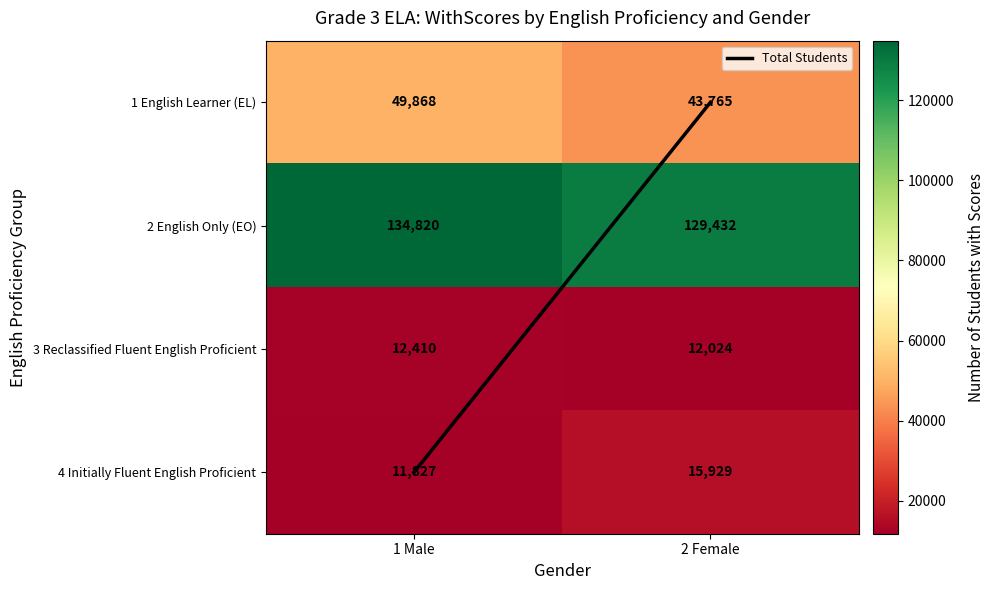

The 3 Reclassified Fluent English Proficient series shows 7920 at 2 Female. True or false?

False